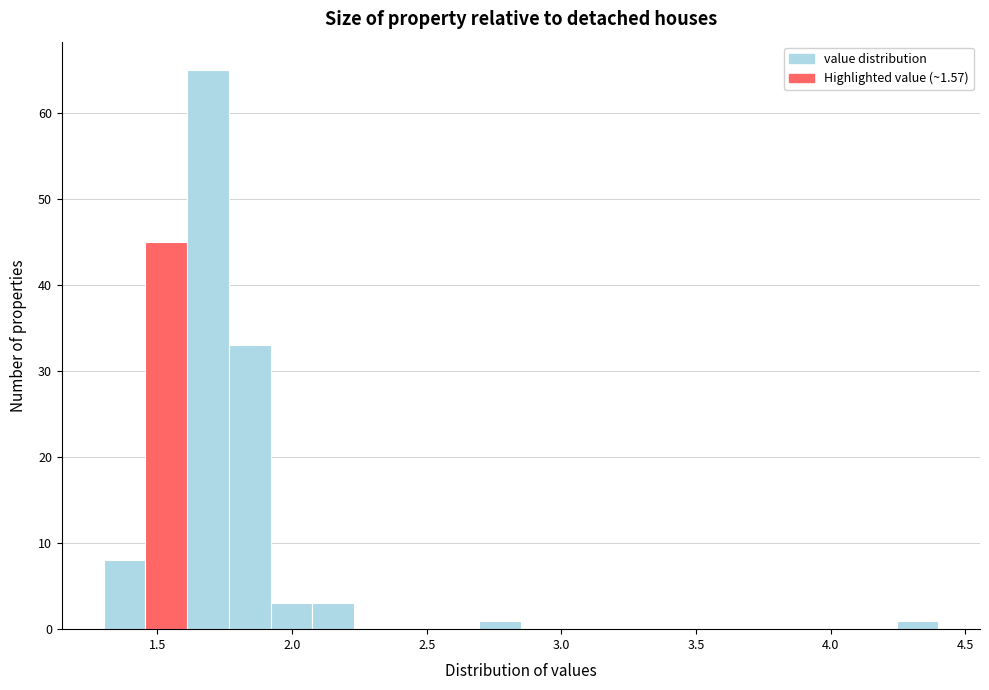

Around what value on the x-axis is the tallest bar? Give the approximate position of its centre, as read against the axis.

1.70